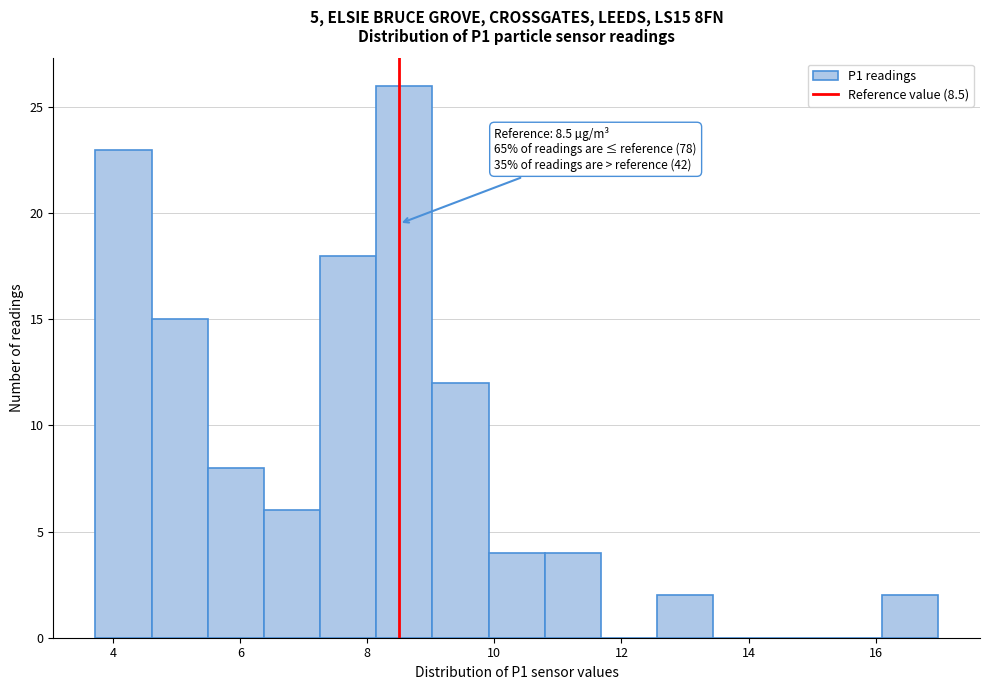

Over which range of the x-axis is the bar tallest?

8.2 to 9.0